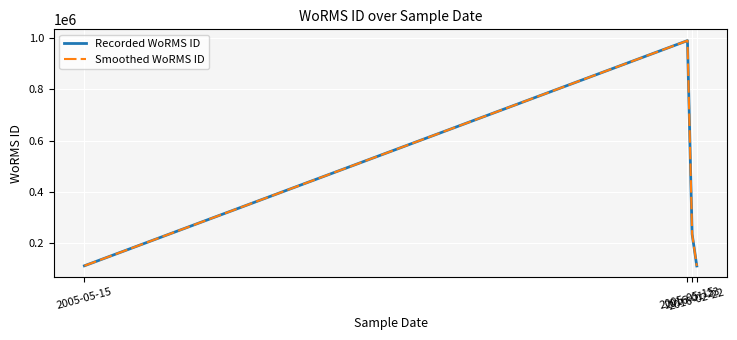

Rank the categories by Smoothed WoRMS ID value from lowest to highest.

2016-02-22, 2005-05-15, 2016-01-23, 2005-05-15